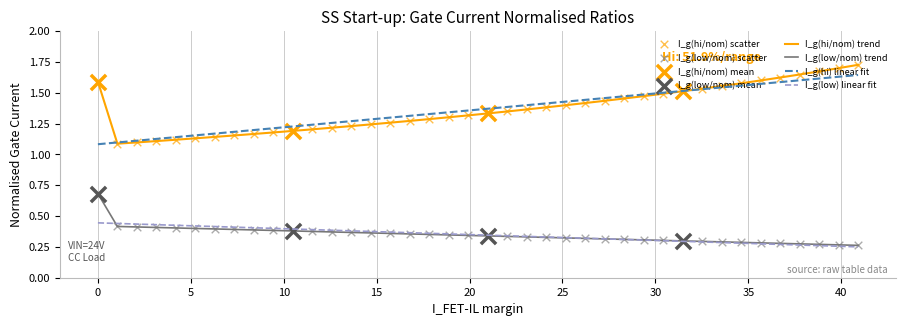

Which series has the largest range (max minus min)?

I_g(hi/nom) trend